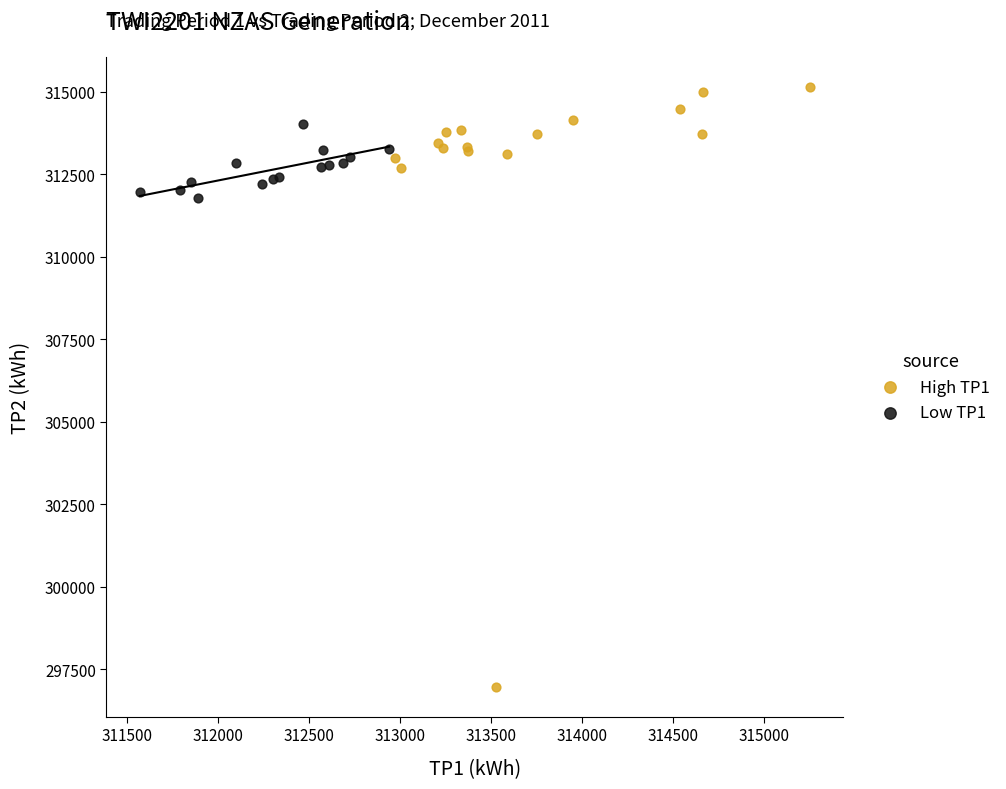

Which series has the largest Y range (max minus min)?

High TP1